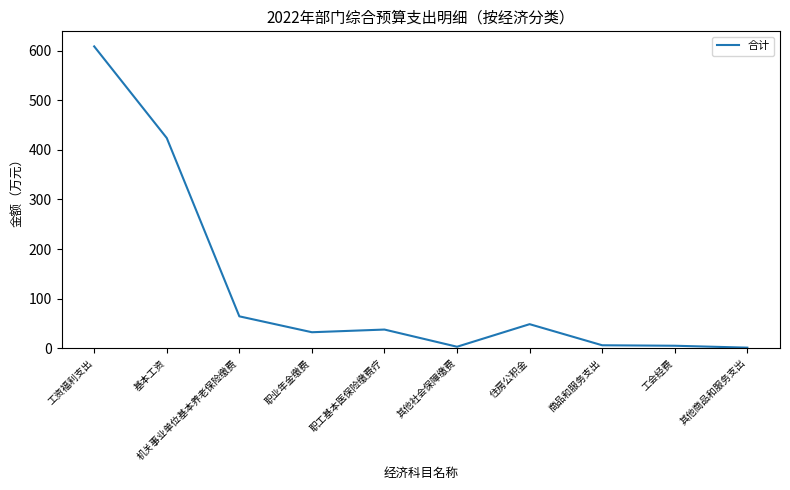

What is the difference between the values at 住房公积金 and 机关事业单位基本养老保险缴费?

15.8